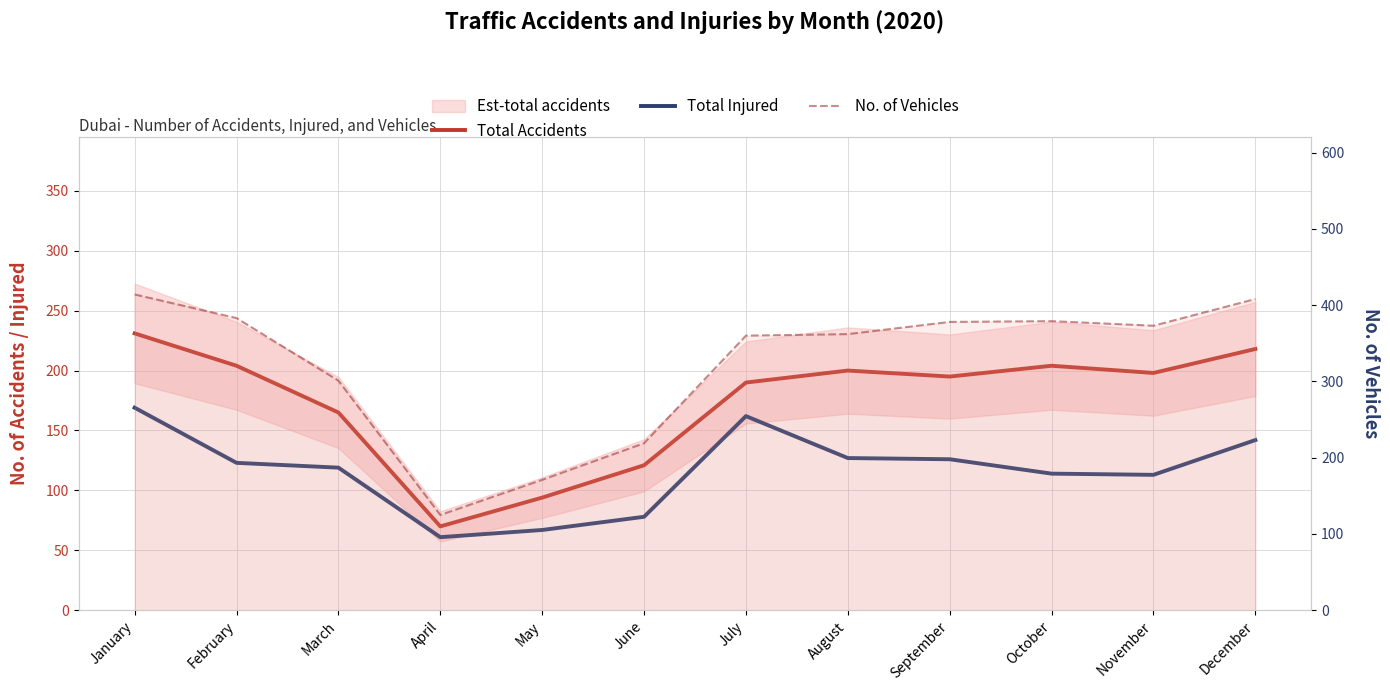

At which label does No. of Vehicles first exceed 373?

January